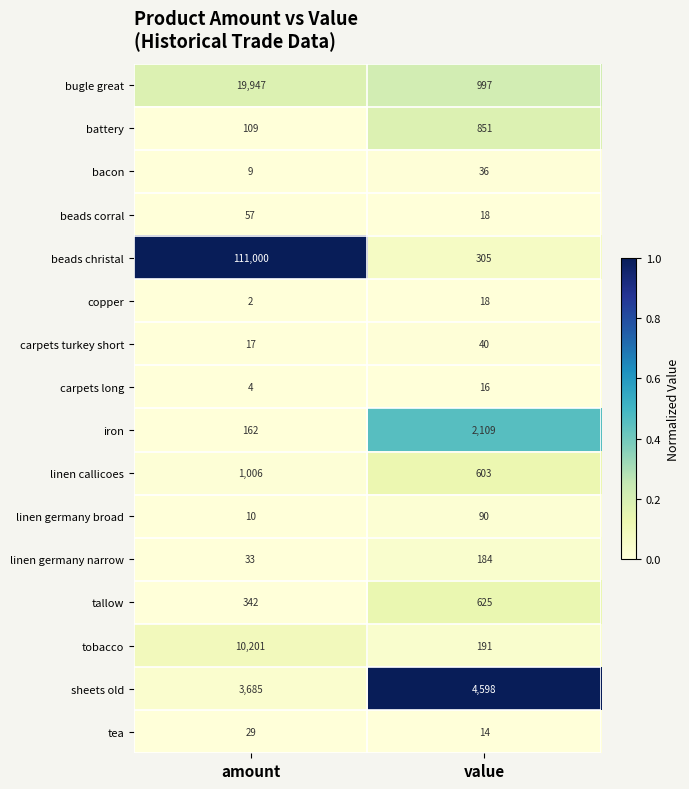

Rank the series at amount from lowest to highest value.

copper, carpets long, bacon, linen germany broad, carpets turkey short, tea, linen germany narrow, beads corral, battery, iron, tallow, linen callicoes, sheets old, tobacco, bugle great, beads christal